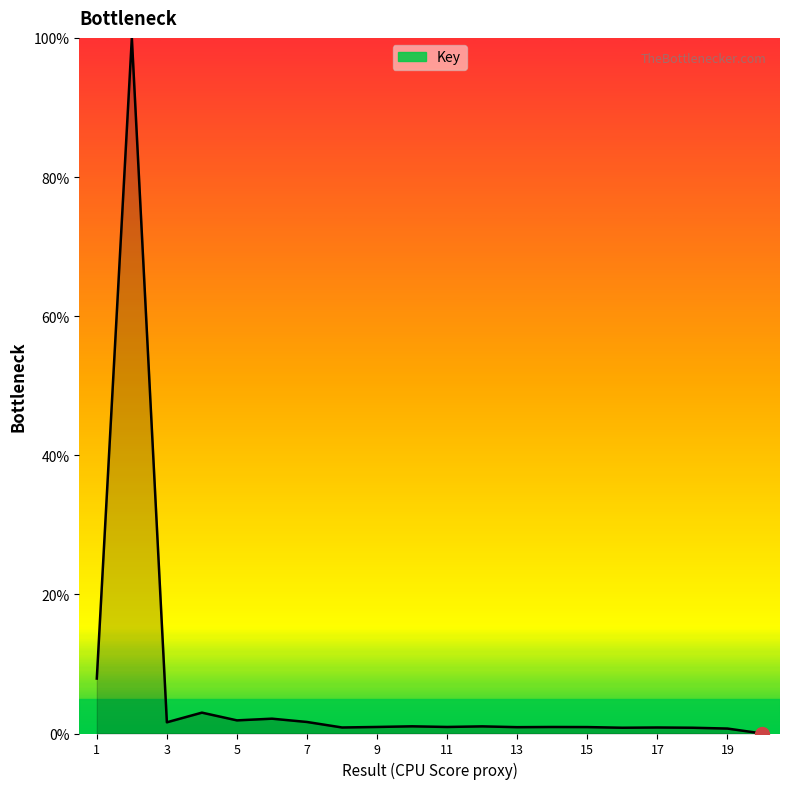

What is the maximum value shown in the chart?

100.0